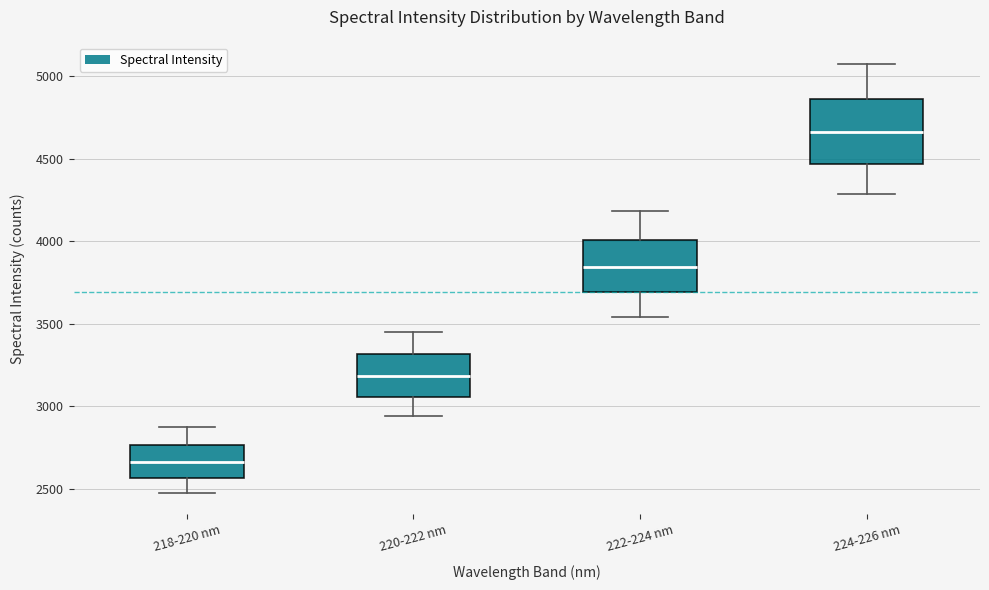

Which box has the lowest median line?

218-220 nm